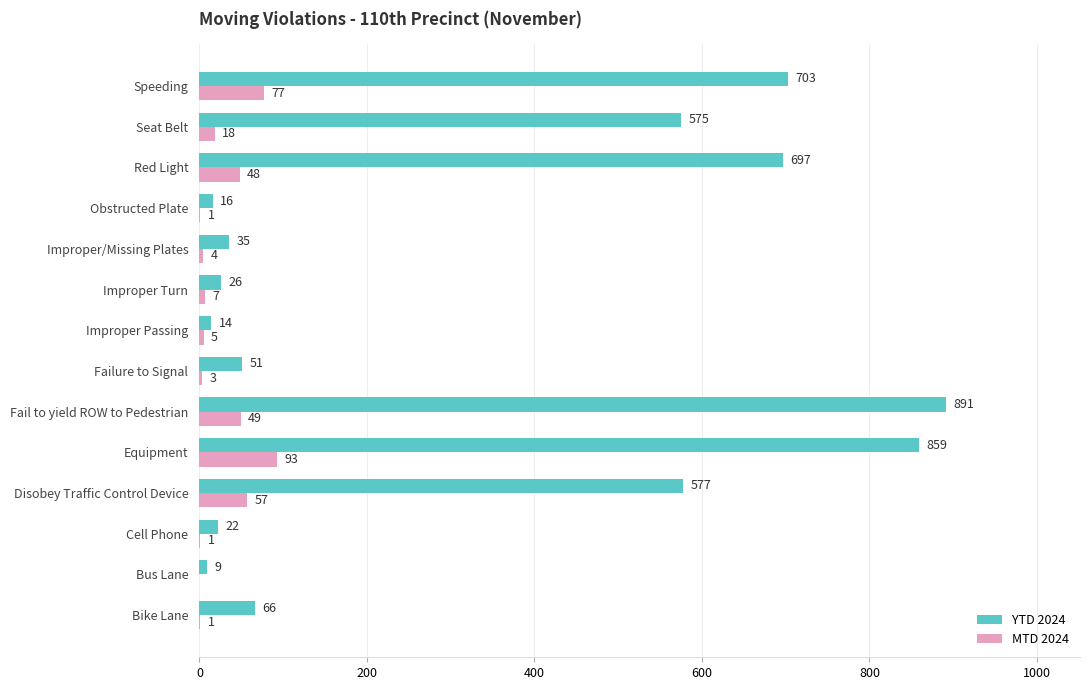

How many distinct data groups are displayed?

2